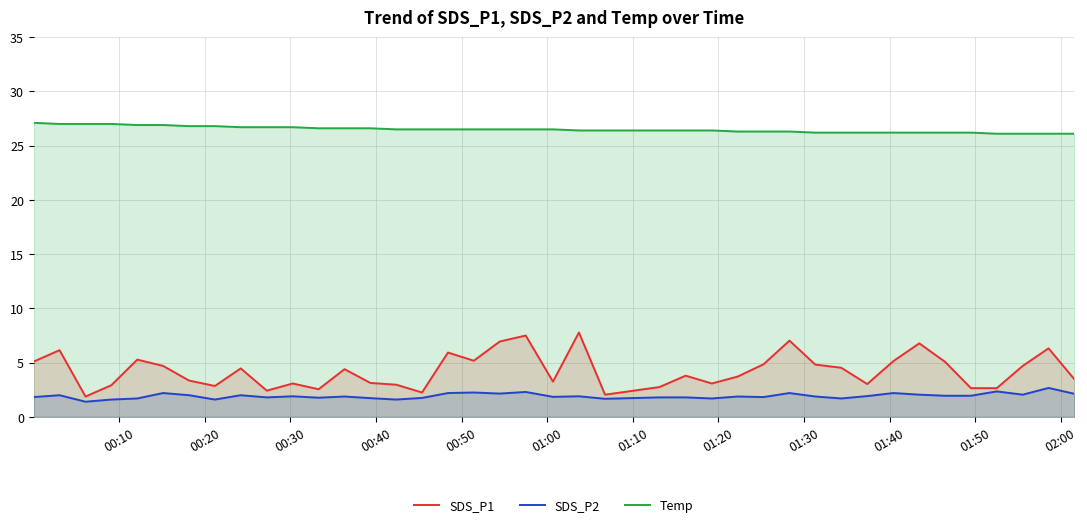

Rank the series by their maximum value, from lowest to highest.

SDS_P2, SDS_P1, Temp